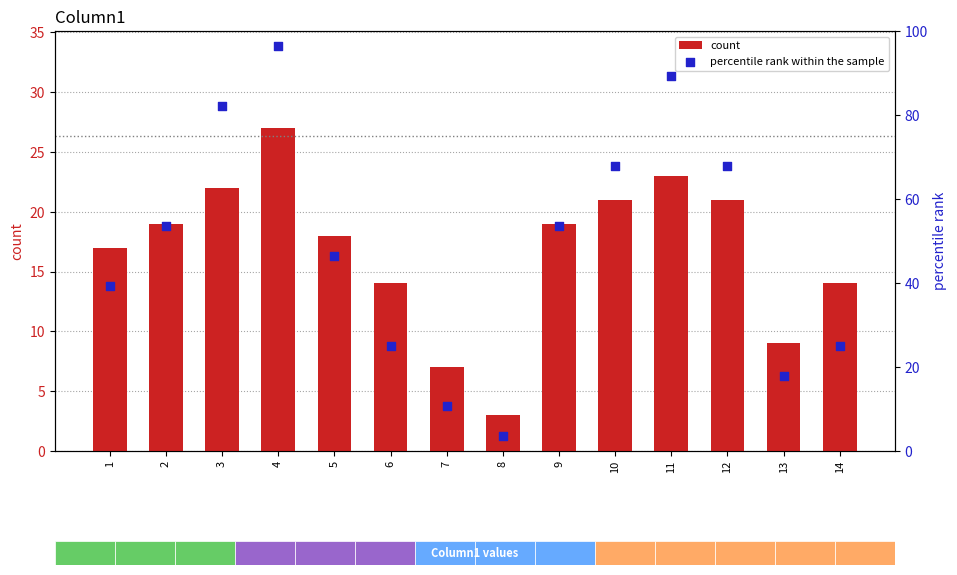

At which category is the sum across all series the highest?

4